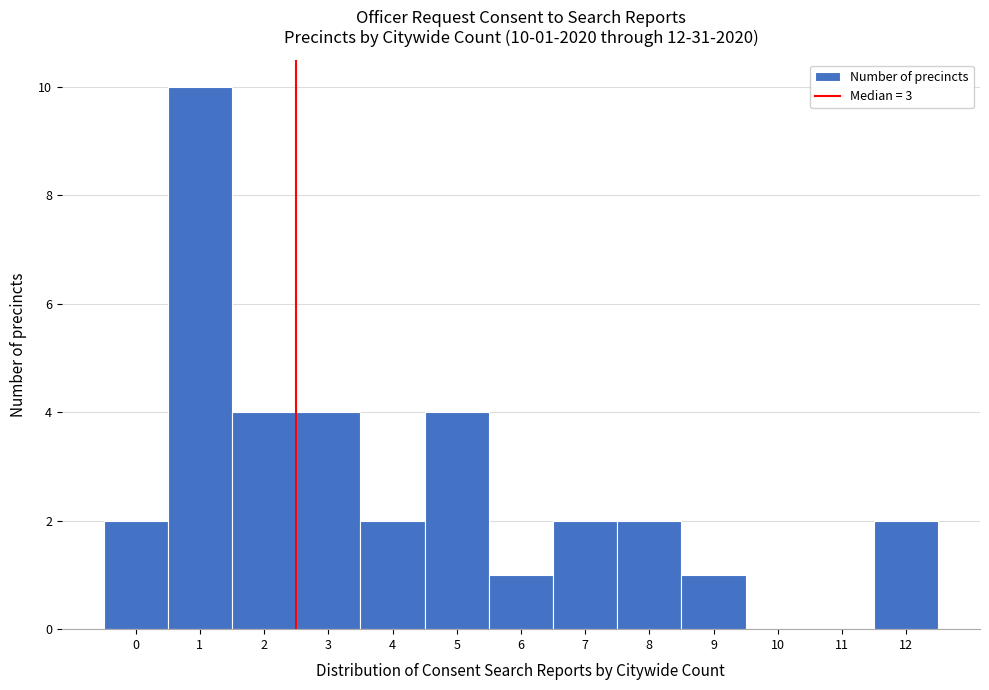

Reading left to right, transcribe all the data shown in this chart.

0=2	1=10	2=4	3=4	4=2	5=4	6=1	7=2	8=2	9=1	10=0	11=0	12=2